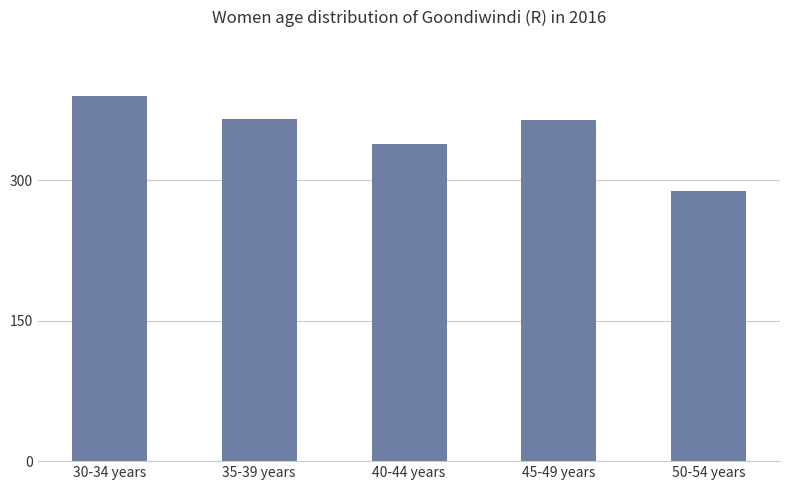

What is the minimum value shown in the chart?

289